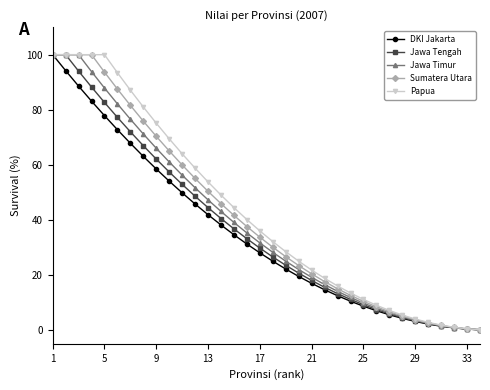

How many lines are shown in the chart?

5